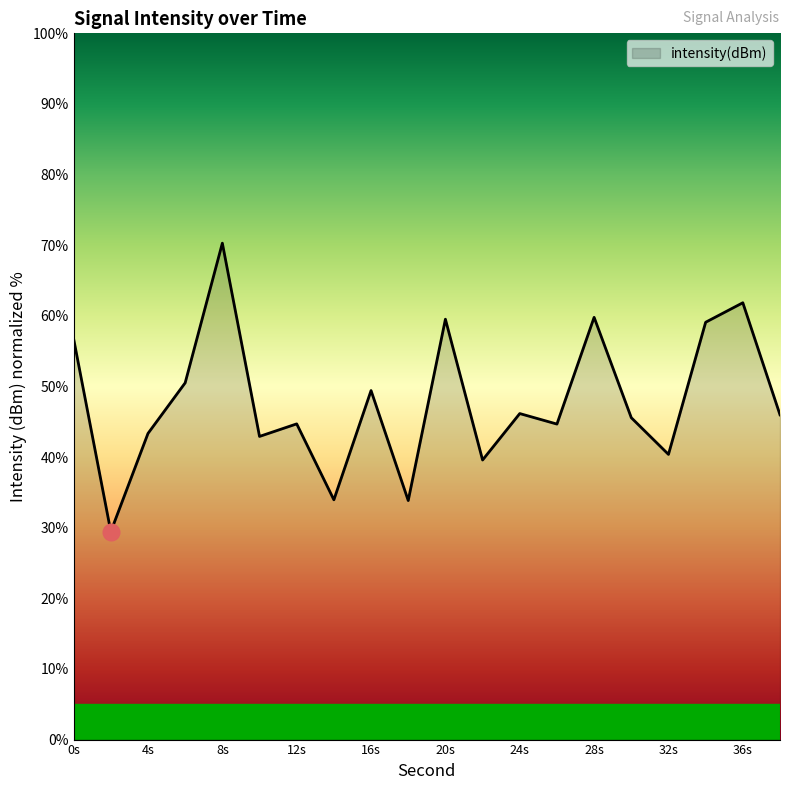

How many lines are shown in the chart?

1